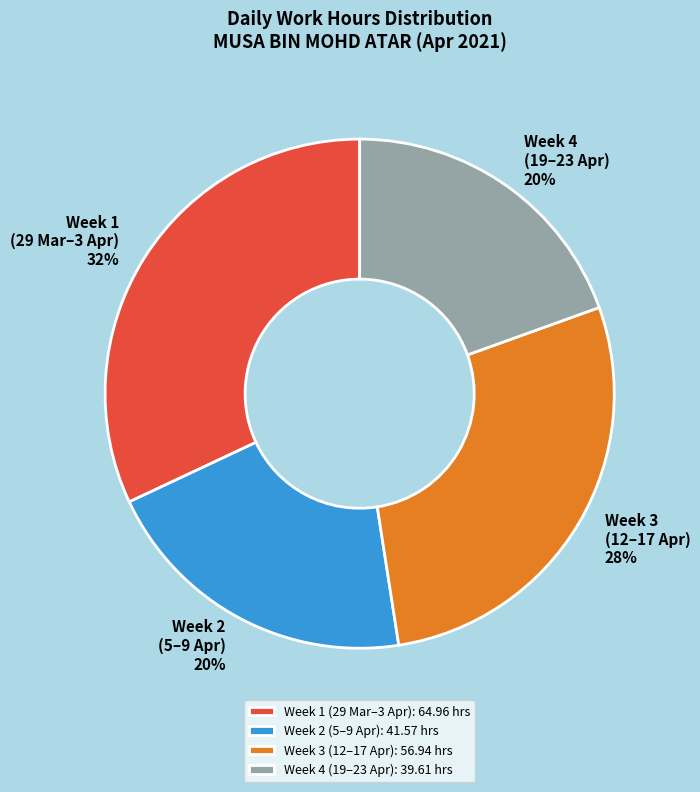

Count the number of slices in the pie.

4